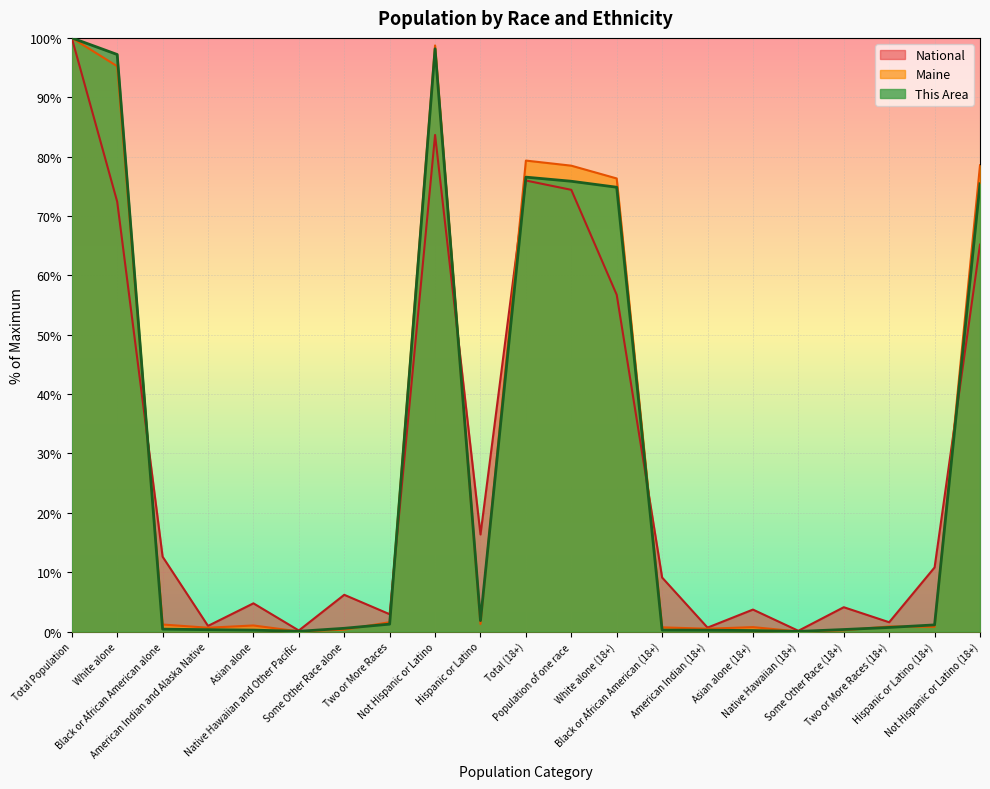

Is it true that Maine equals 0.9 at Two or More Races (18+)?

True